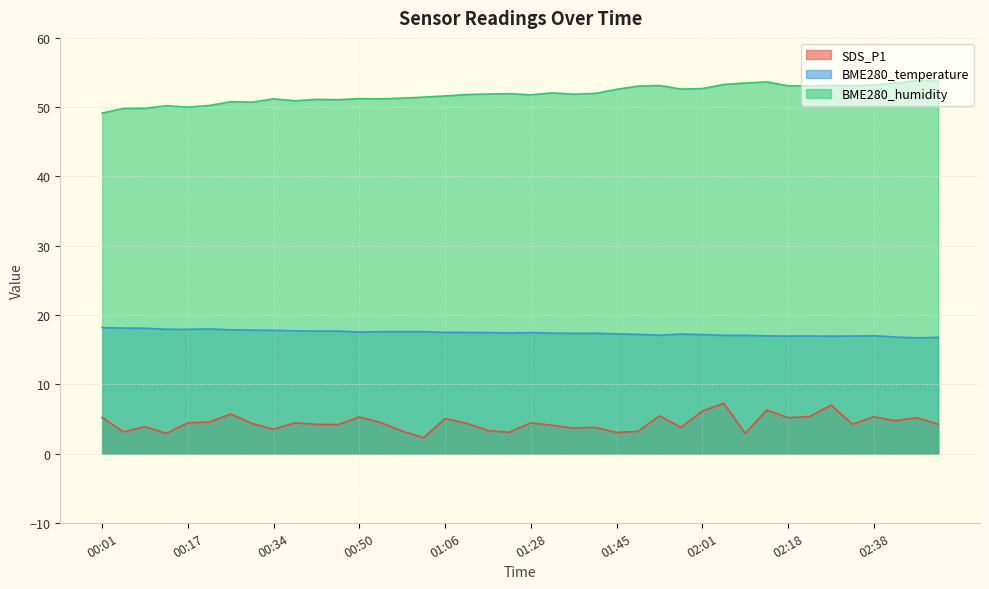

At which category is the sum across all series the highest?

02:05